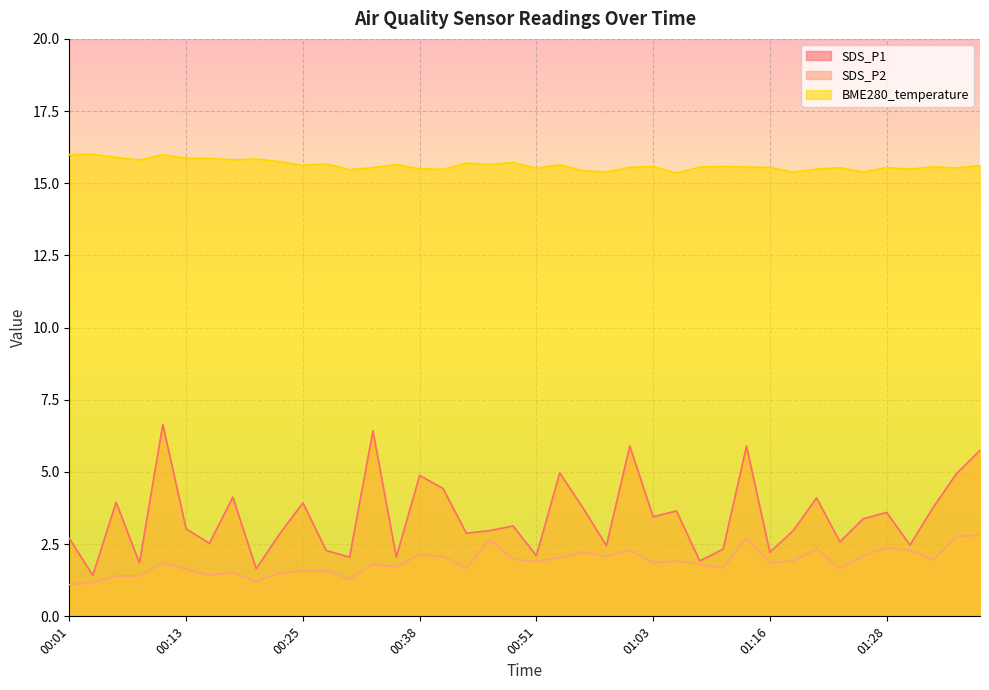

At which label does BME280_temperature reach its minimum?

01:06